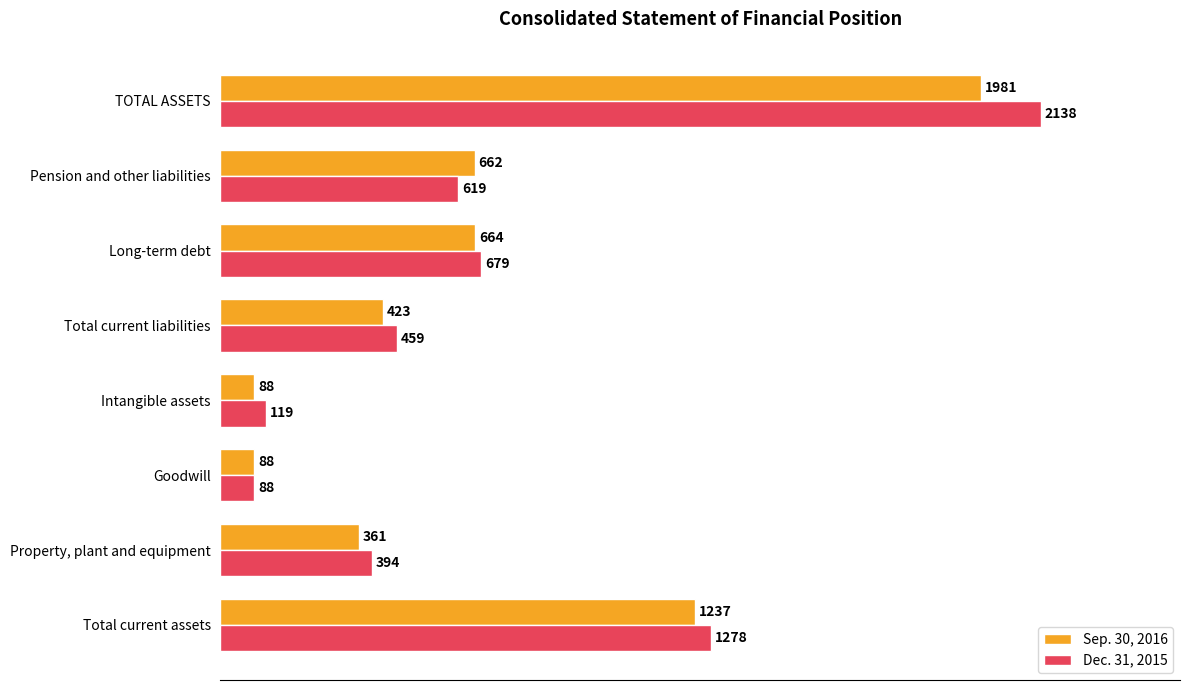

Is it true that Dec. 31, 2015 equals 679 at Long-term debt?

True